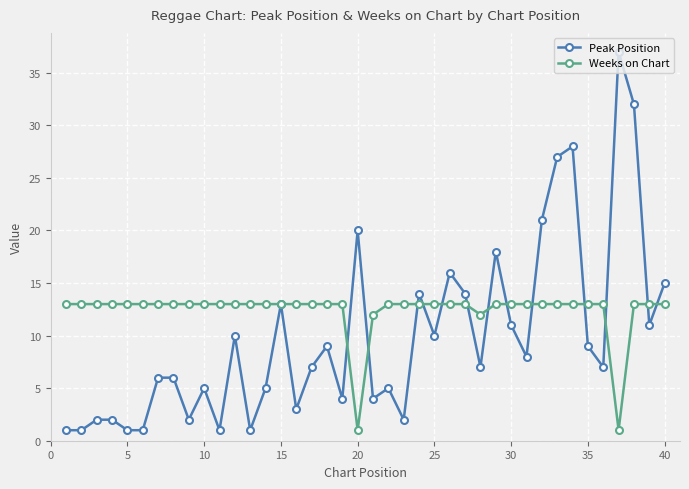

Which series has the widest spread of values?

Peak Position